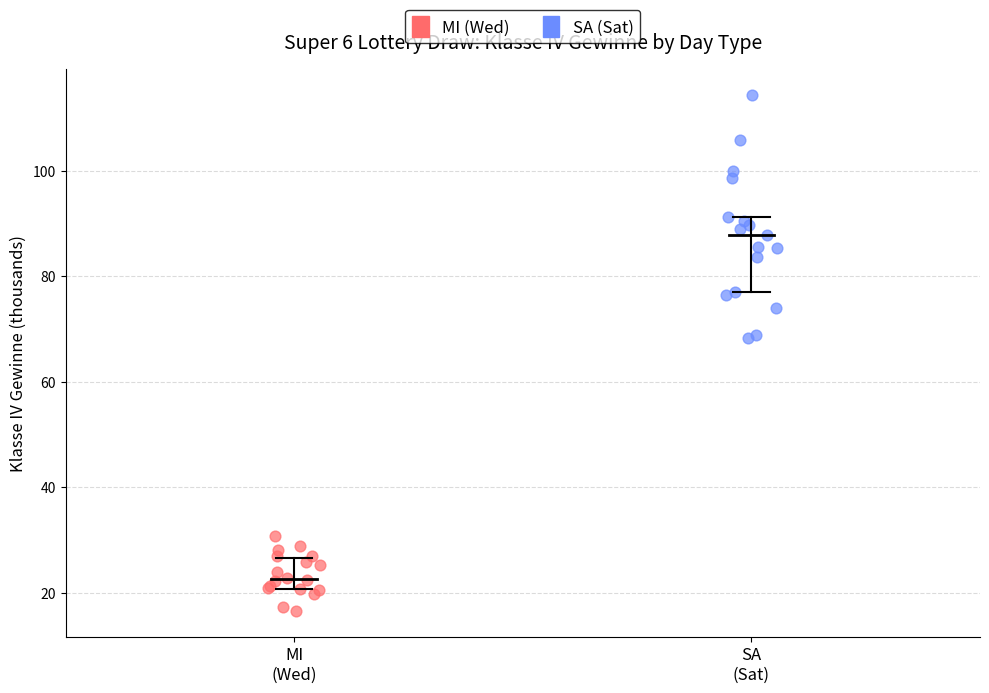

Which series has the widest spread of Y values?

SA (Sat)